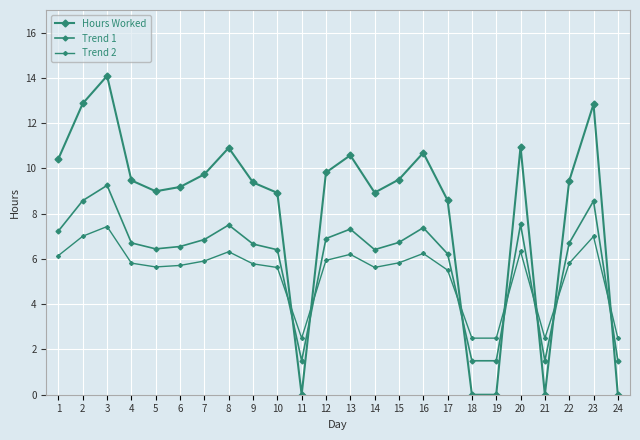

Where is Trend 2 nearest to the value 4?

11